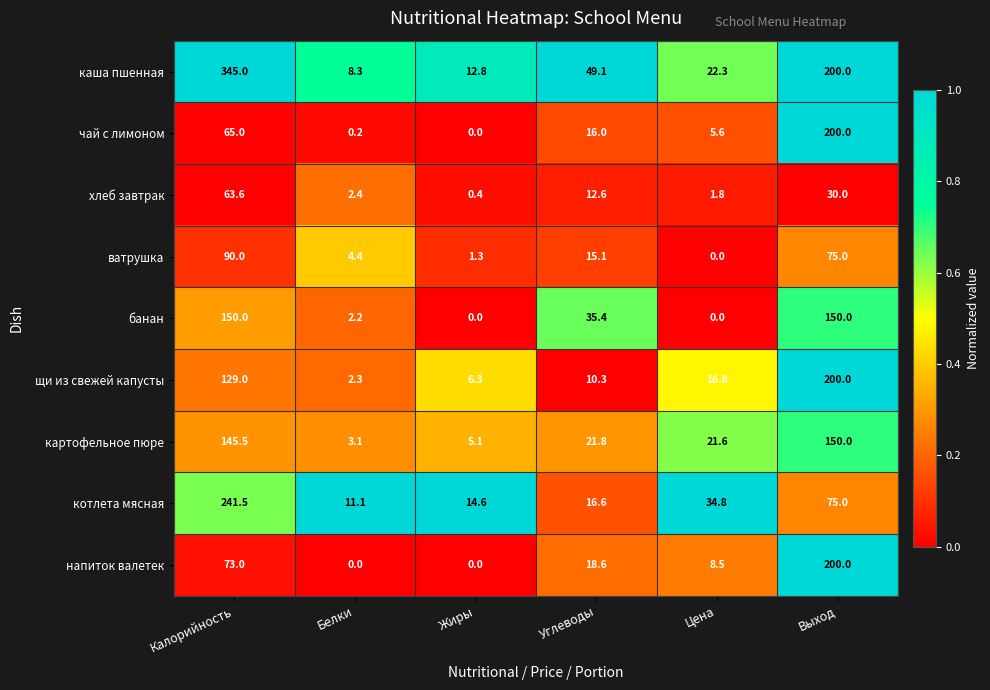

Where is чай с лимоном nearest to the value 100?

Калорийность